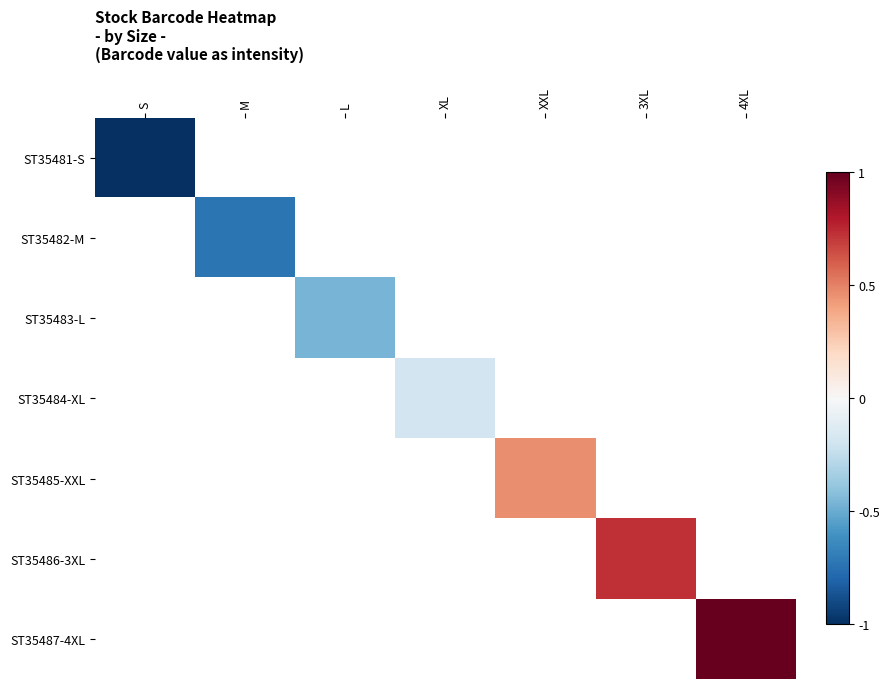

What is the maximum value shown in the chart?

1.0